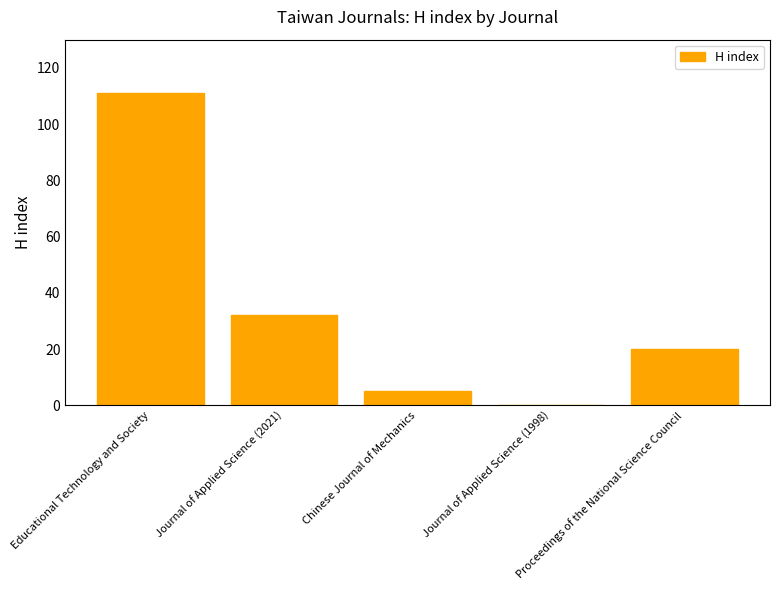

Read the value at Educational Technology and Society, to the nearest 50.

100